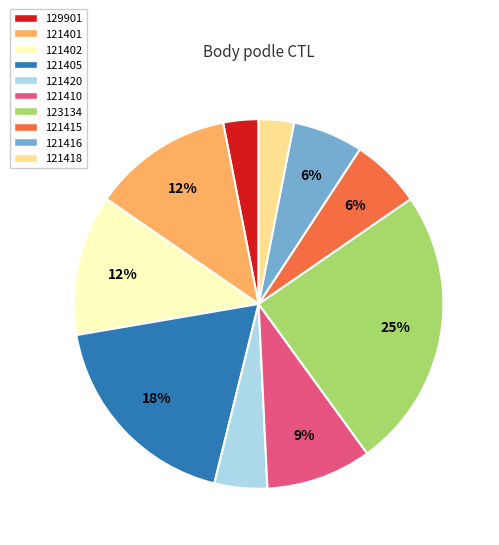

Which has a higher value, 129901 or 123134?

123134